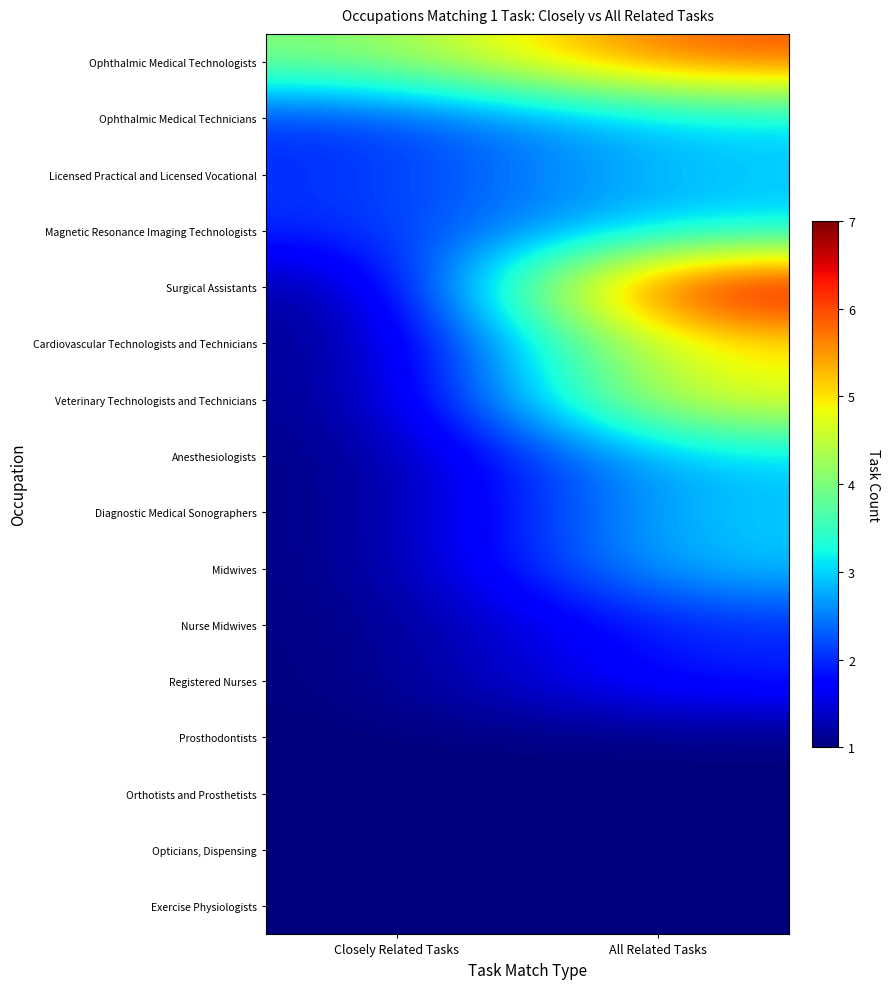

At how many categories does at least one series exceed 3?

2